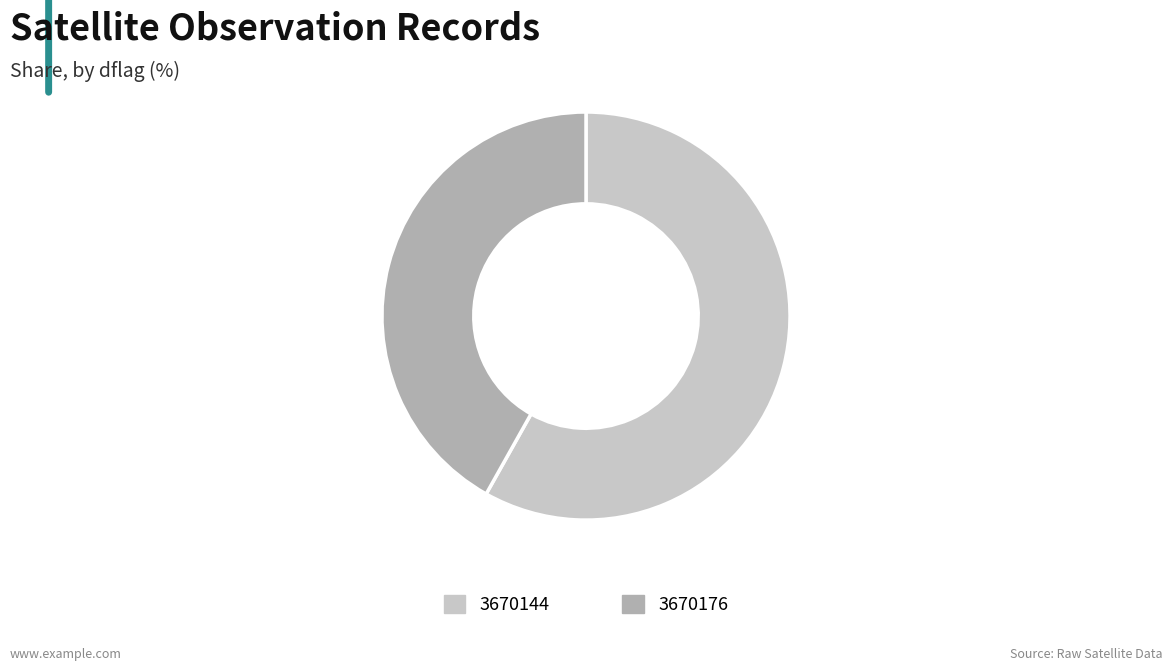

Rank the categories by value from highest to lowest.

3670144, 3670176